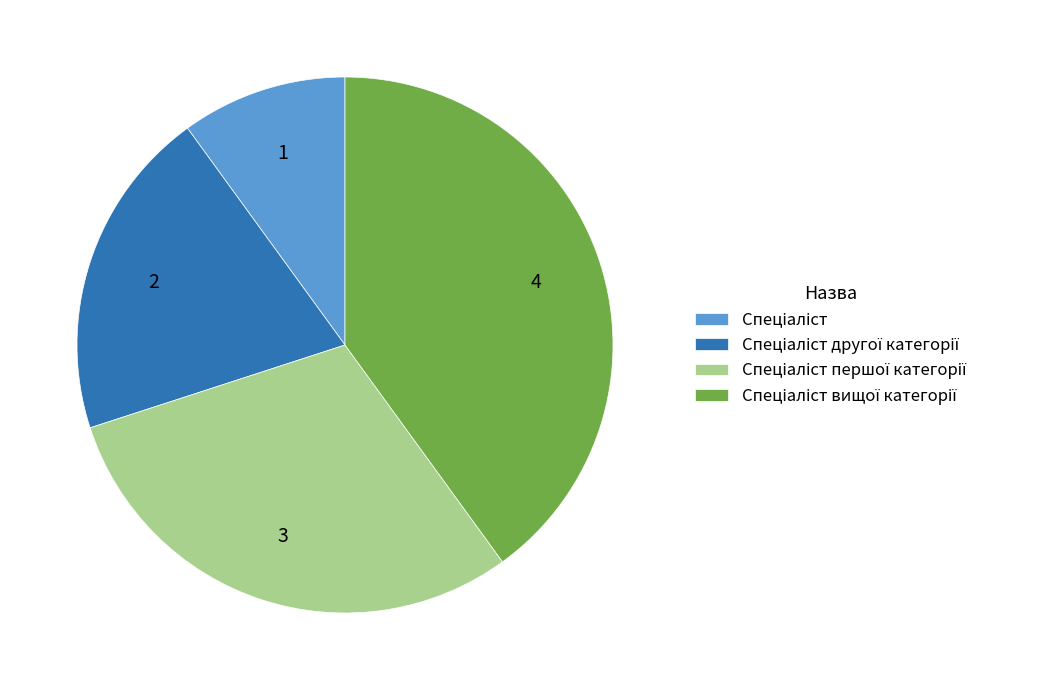

Is there a majority slice in this chart?

No